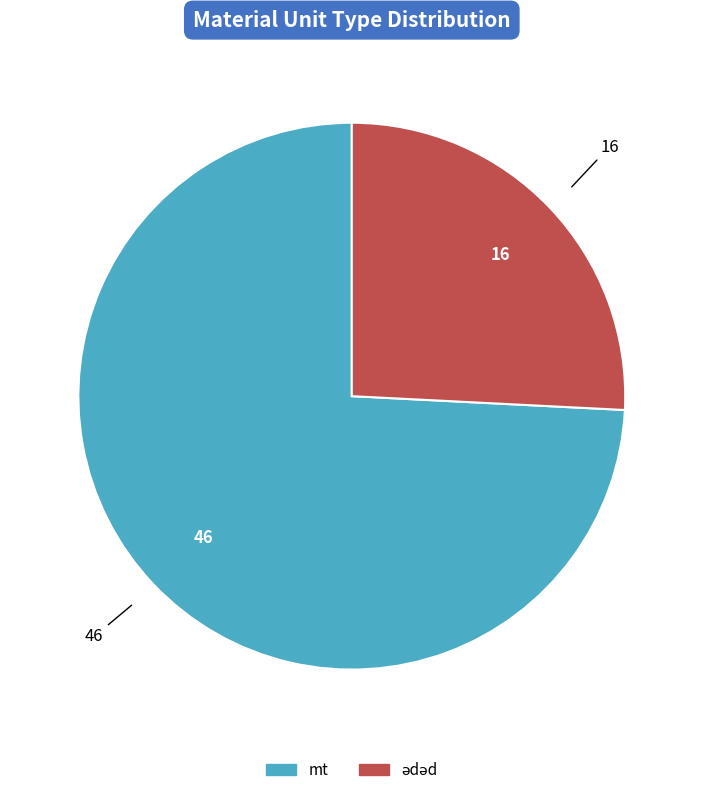

Is it true that mt is 74% of the pie?

True